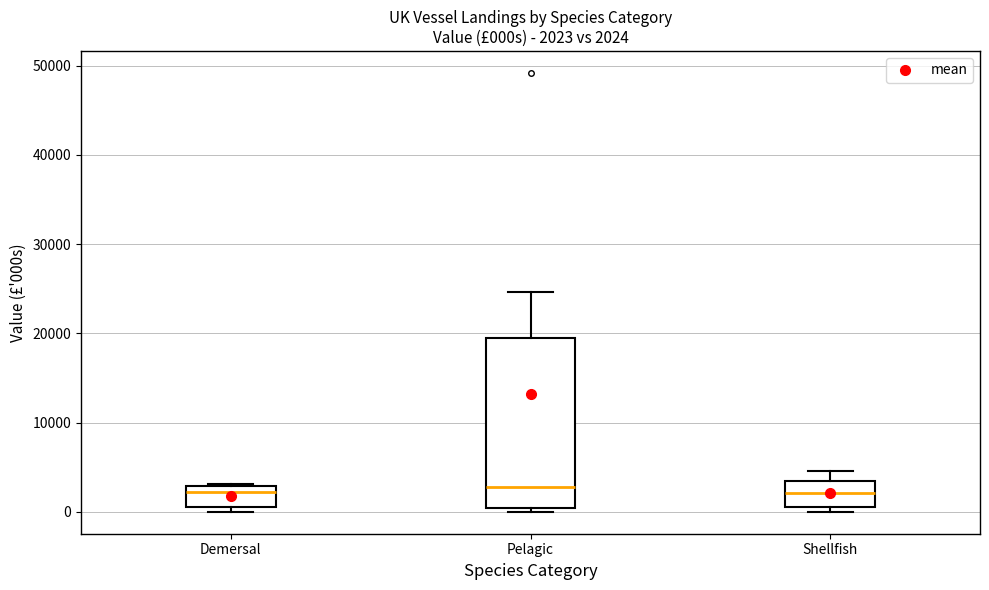

Which box is the tallest, from its lower edge to its upper edge?

Pelagic